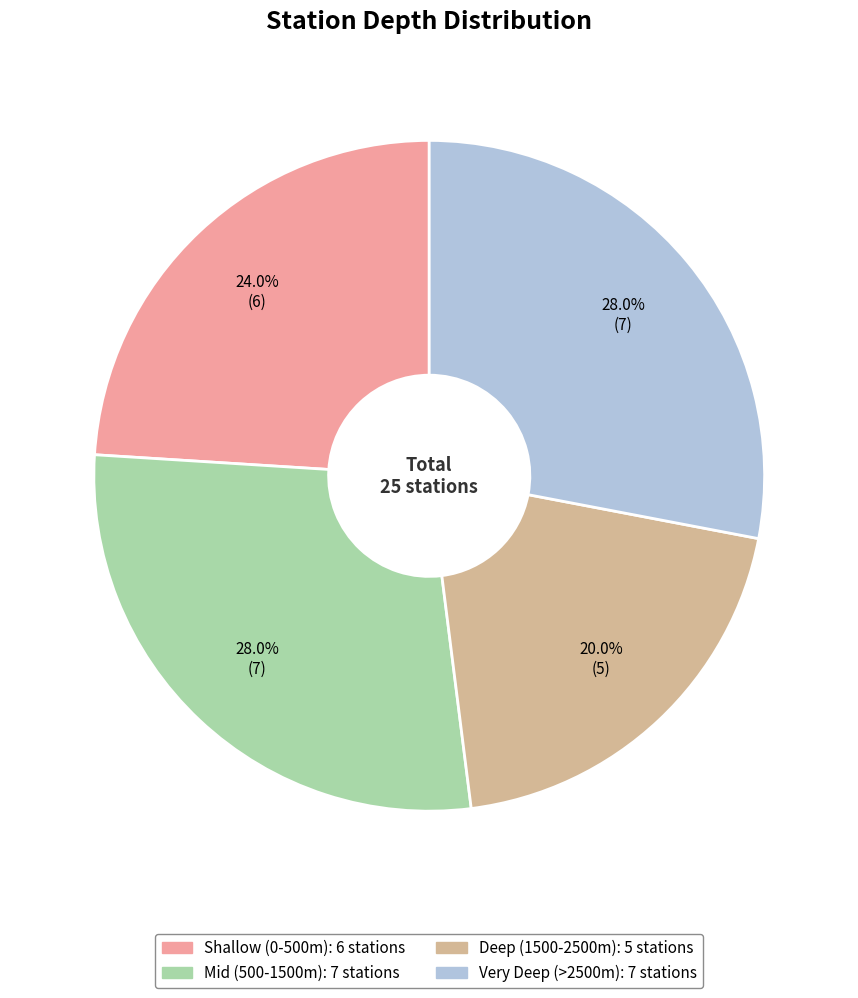

Is there any slice that represents more than half of the pie?

No